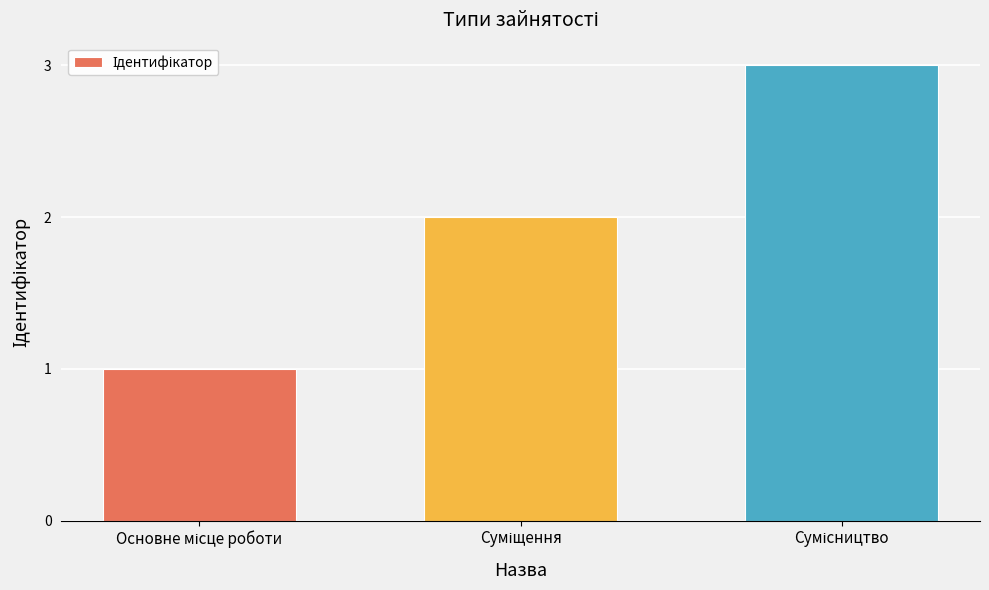

What is the greatest value displayed?

3